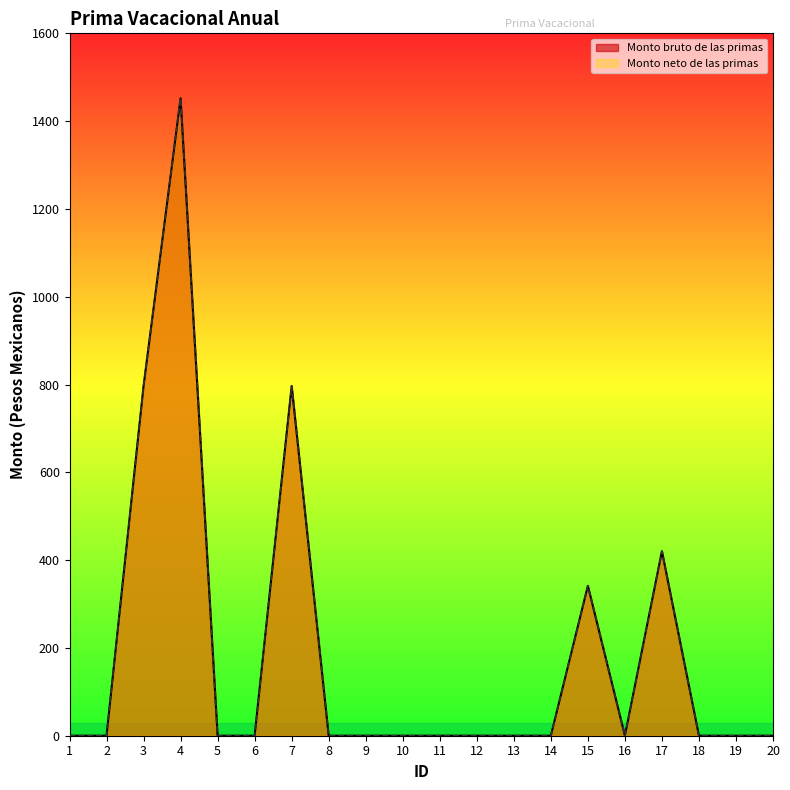

What are all the series names shown in the legend?

Monto bruto de las primas, Monto neto de las primas